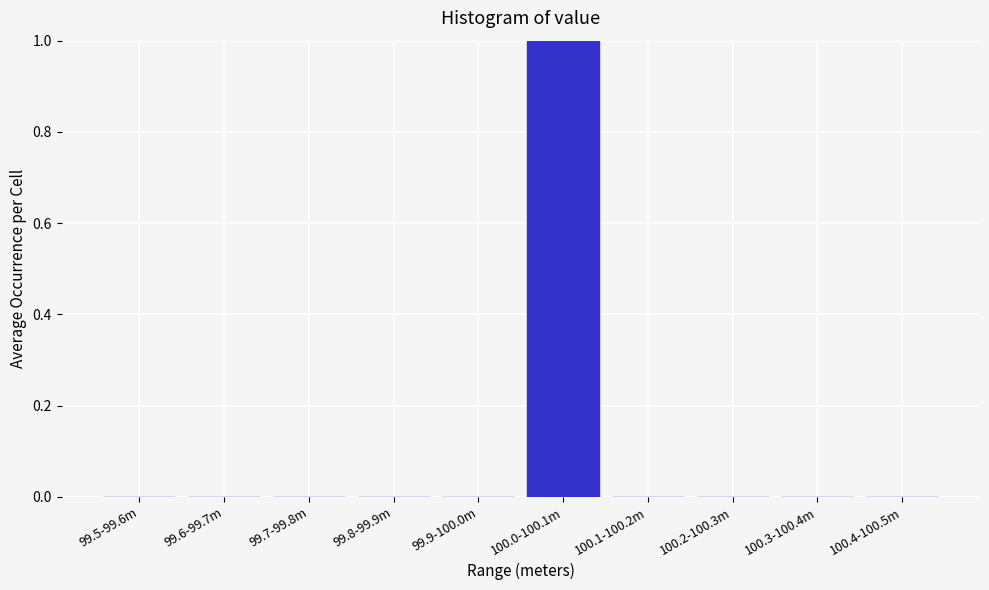

Reading left to right, what are all the values shown in this chart?

99.5-99.6m=0	99.6-99.7m=0	99.7-99.8m=0	99.8-99.9m=0	99.9-100.0m=0	100.0-100.1m=1	100.1-100.2m=0	100.2-100.3m=0	100.3-100.4m=0	100.4-100.5m=0